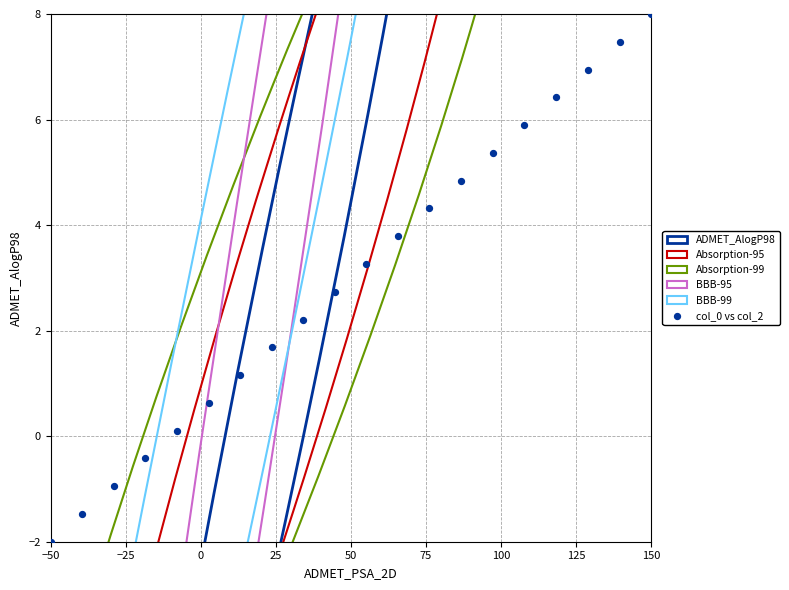

What is the range of X values (max minus min)?

200.0